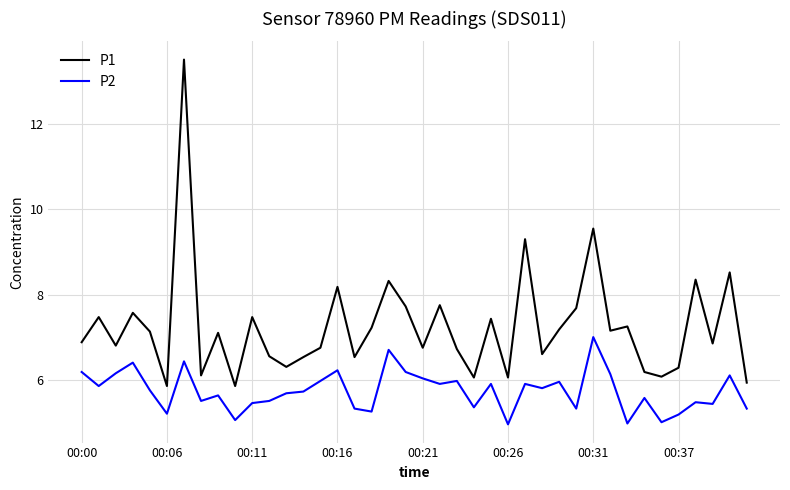

Which series has the largest total across all categories?

P1